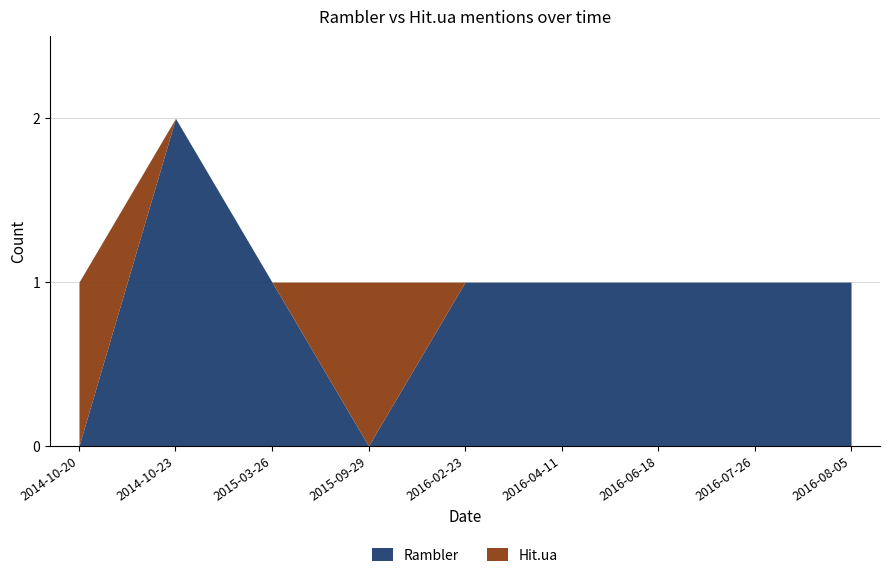

How many times do Hit.ua and Rambler cross each other?

3